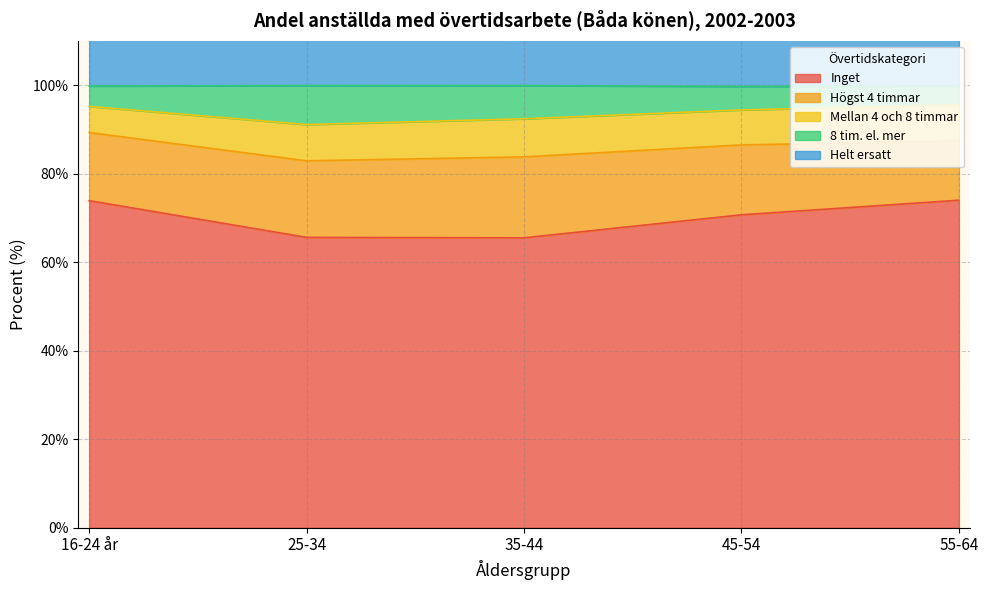

What is the highest value of the Inget series?

74.0